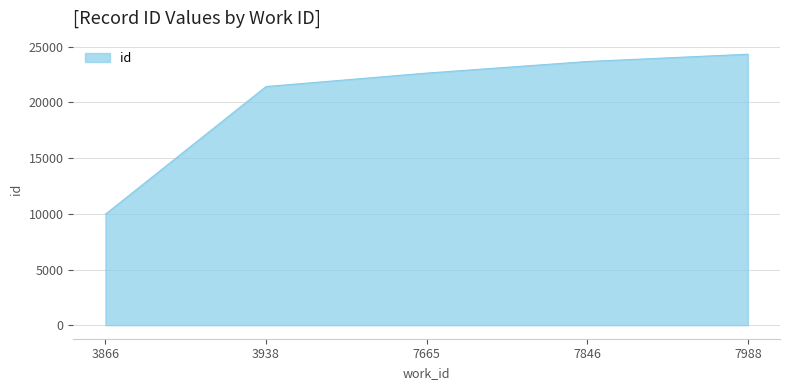

What is the approximate value at 7665?

22640